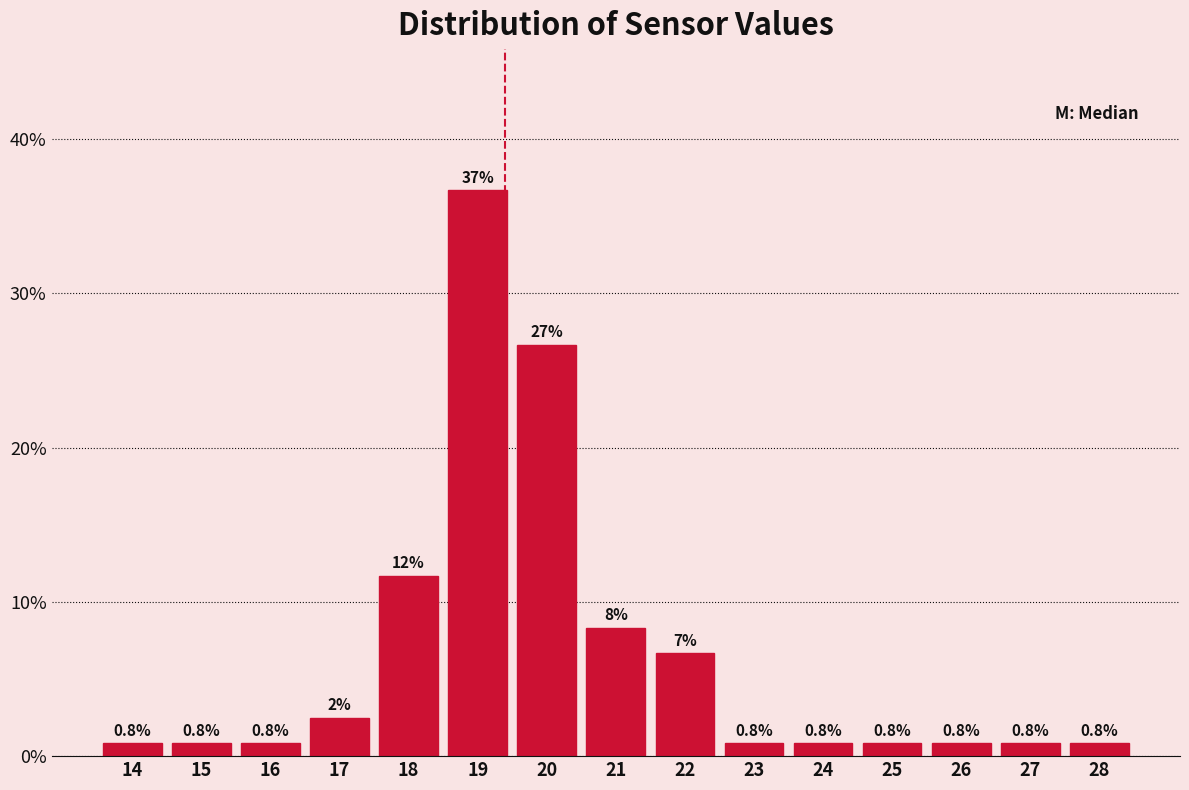

Reading left to right, what are all the values shown in this chart?

14=0.8	15=0.8	16=0.8	17=2.5	18=11.7	19=36.7	20=26.7	21=8.3	22=6.7	23=0.8	24=0.8	25=0.8	26=0.8	27=0.8	28=0.8